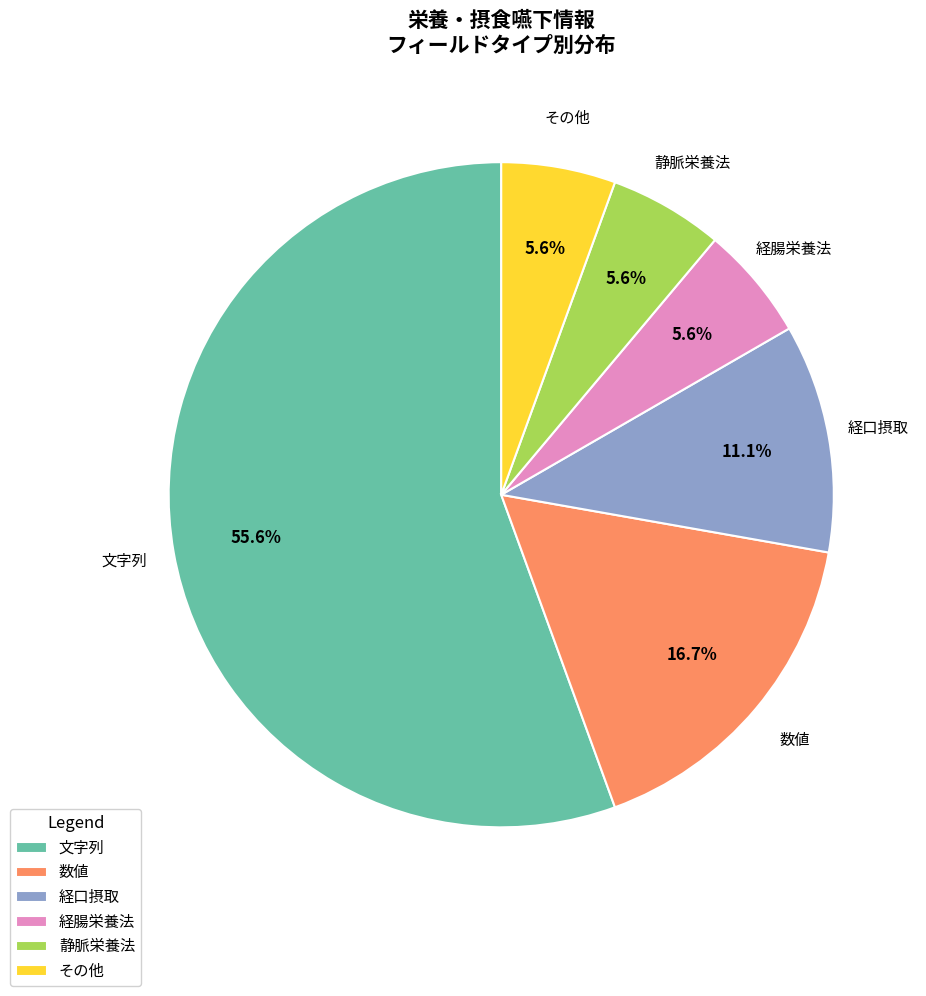

How many slices are in this pie chart?

6